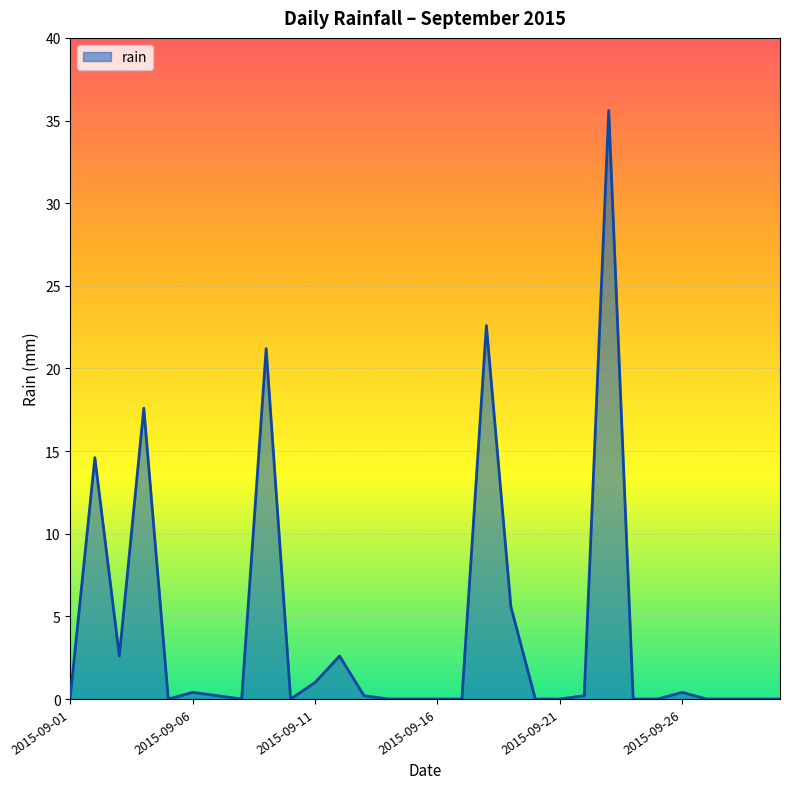

What is the difference between the maximum and minimum values?

35.6